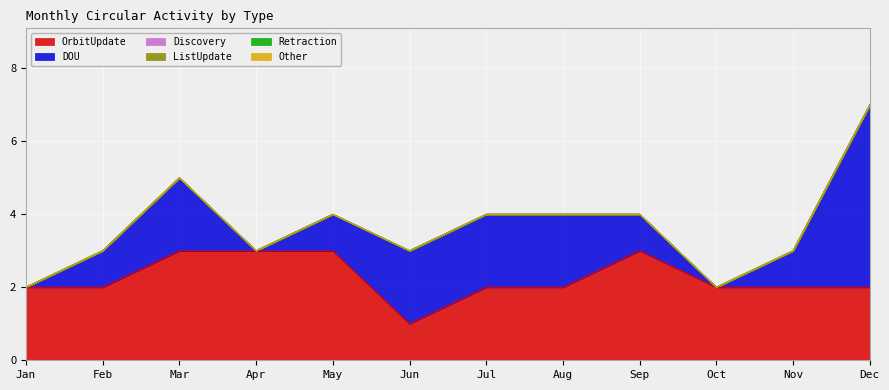

What is the sum of all DOU values?

17